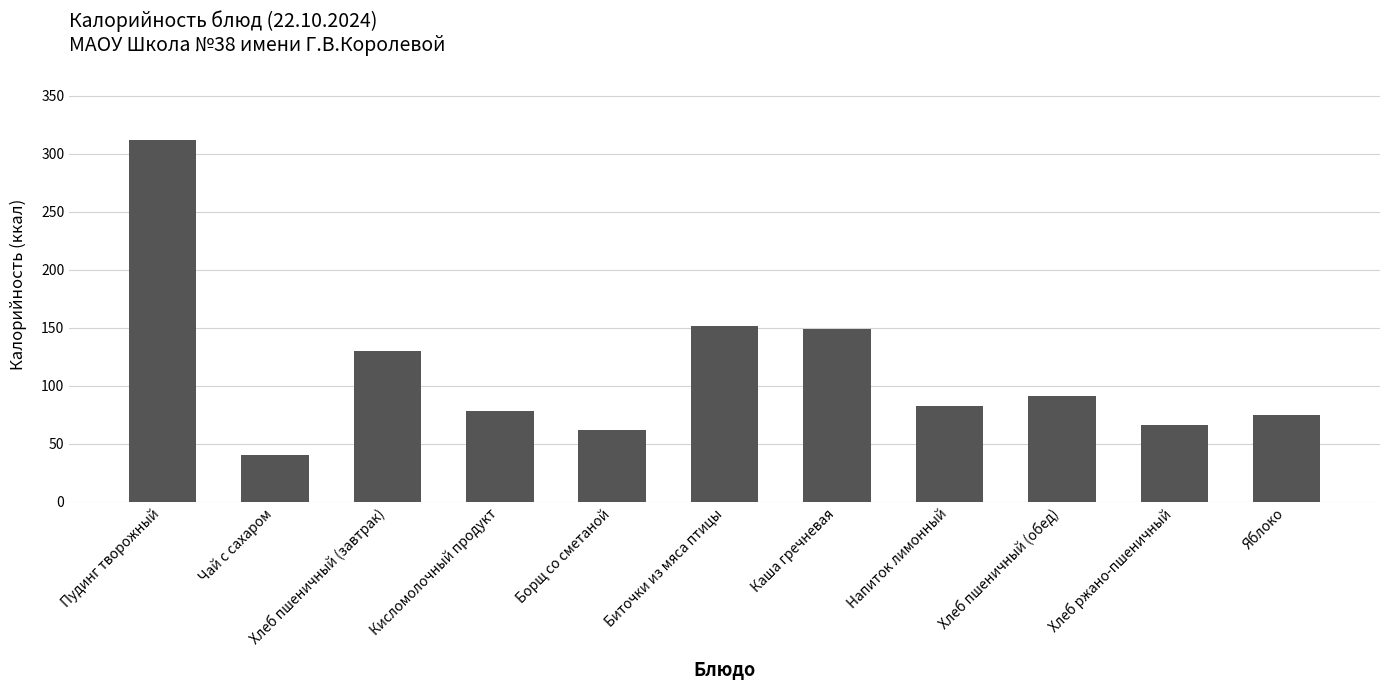

What is the change in value from Напиток лимонный to Хлеб пшеничный (обед)?

+8.8